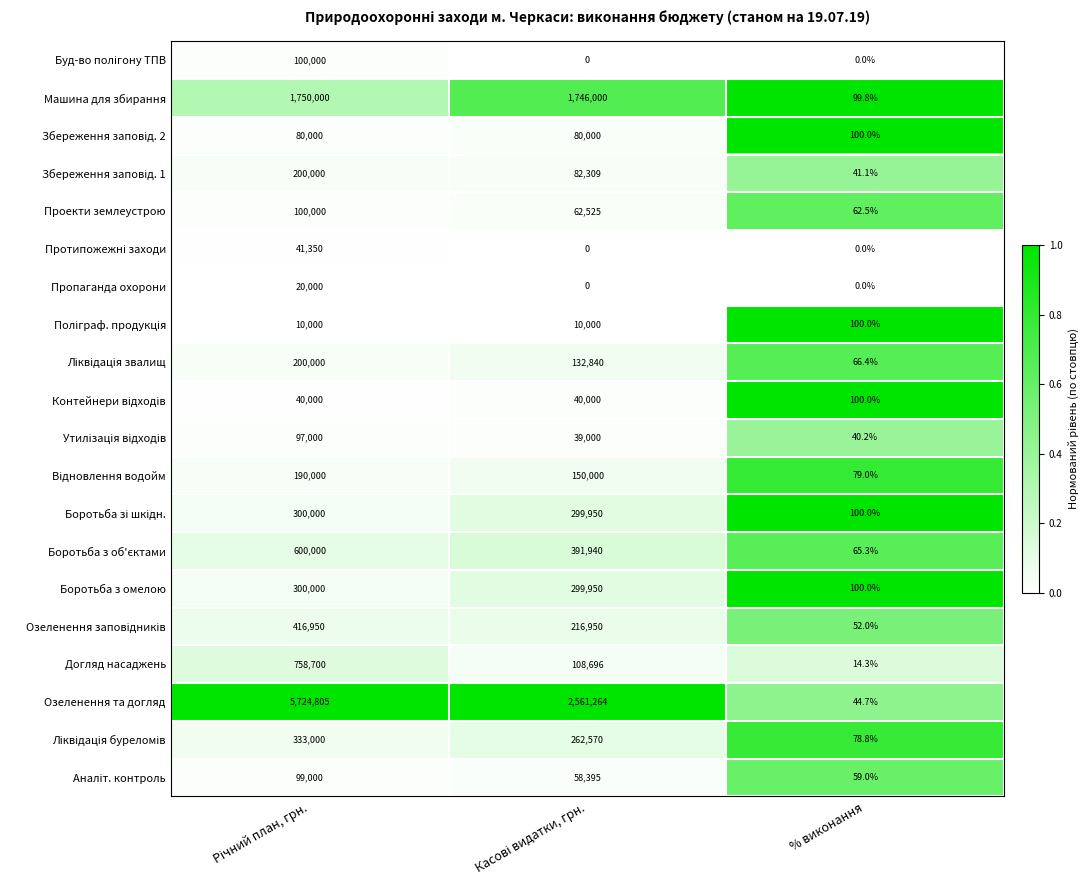

Which series has the largest total across all categories?

Озеленення та догляд